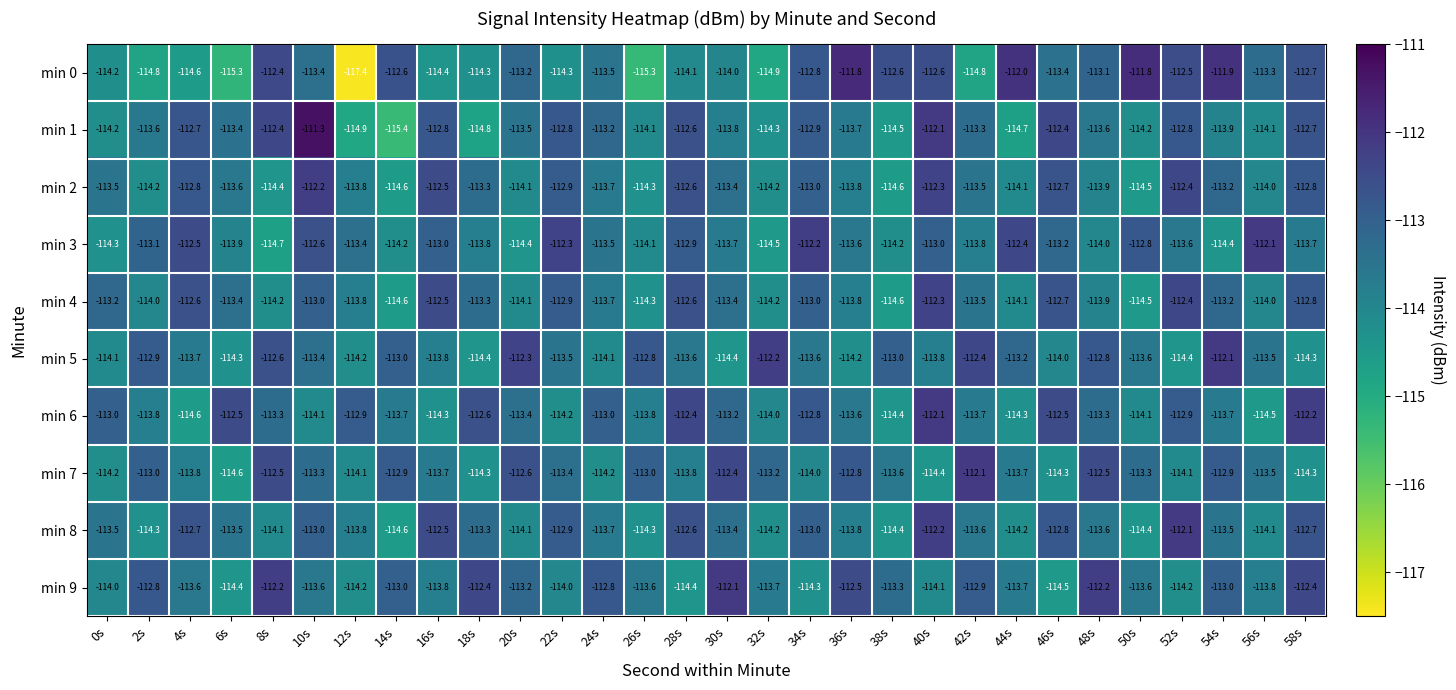

Which series has the largest total across all categories?

min 9